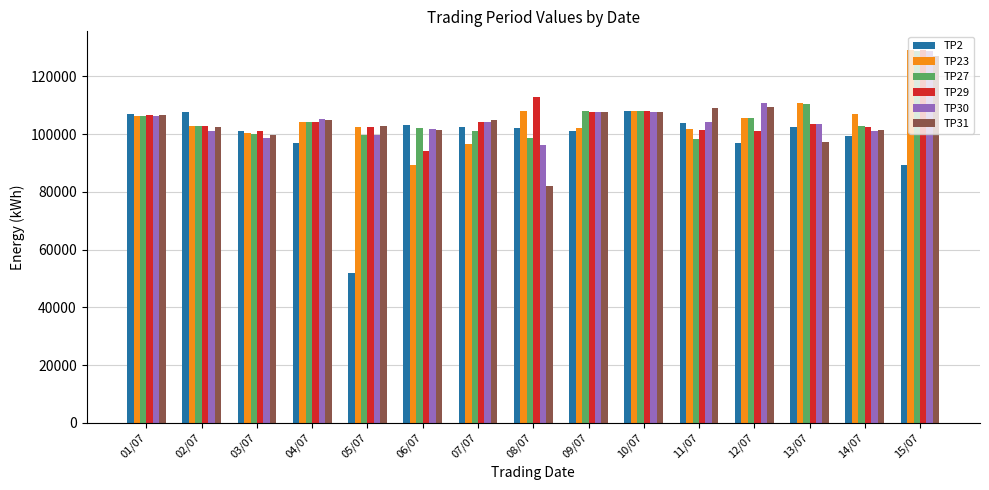

At which category is the sum across all series the highest?

15/07